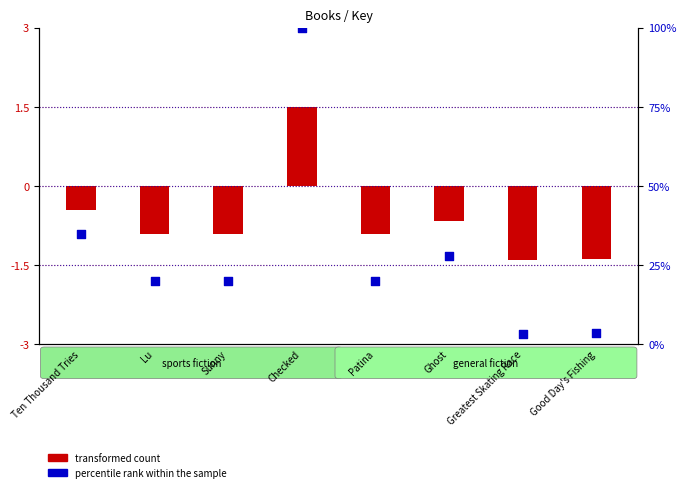

What are all the series names shown in the legend?

transformed count, percentile rank within the sample